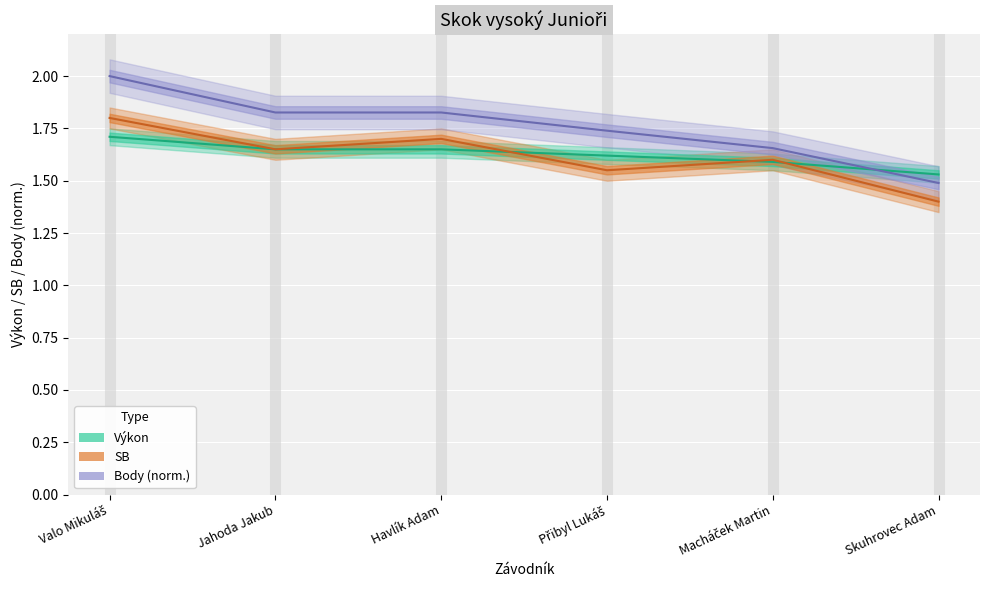

At which category does SB reach its first local peak?

Havlík Adam